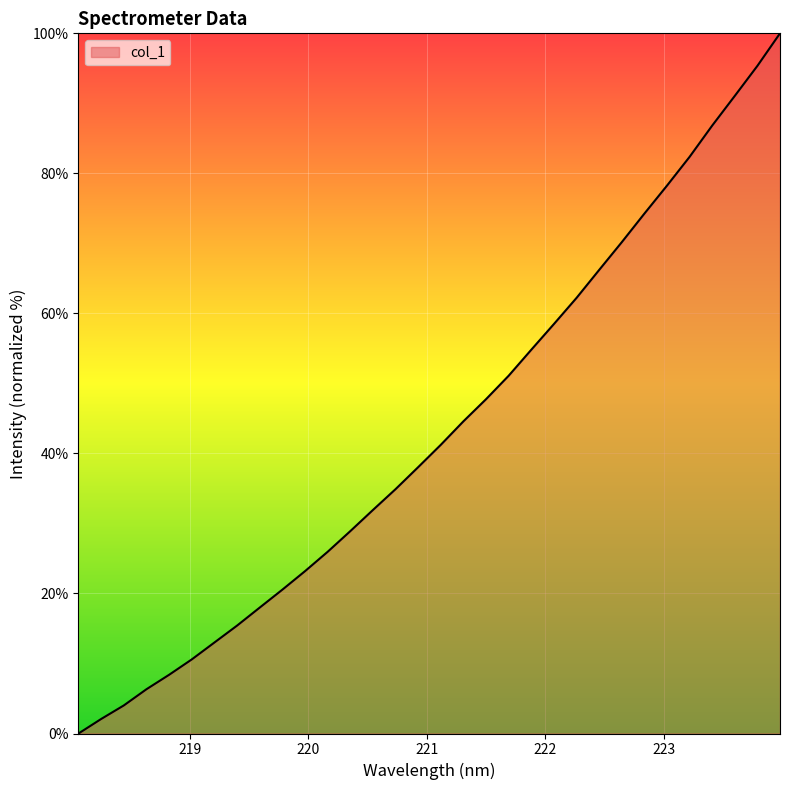

What is the maximum value shown in the chart?

100.0